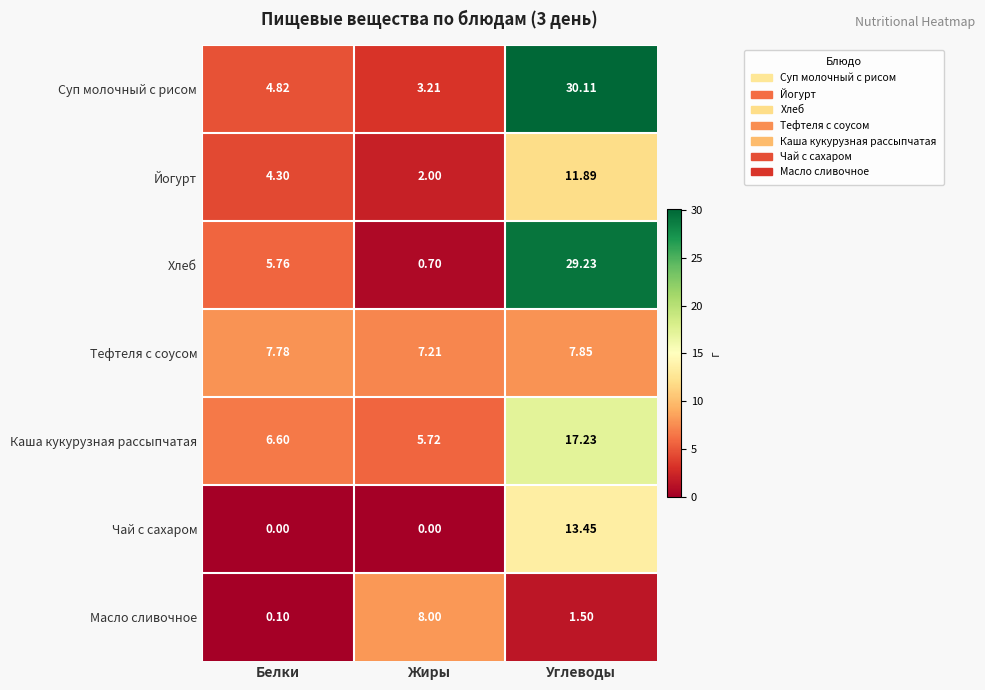

Which series has the largest total across all categories?

Суп молочный с рисом